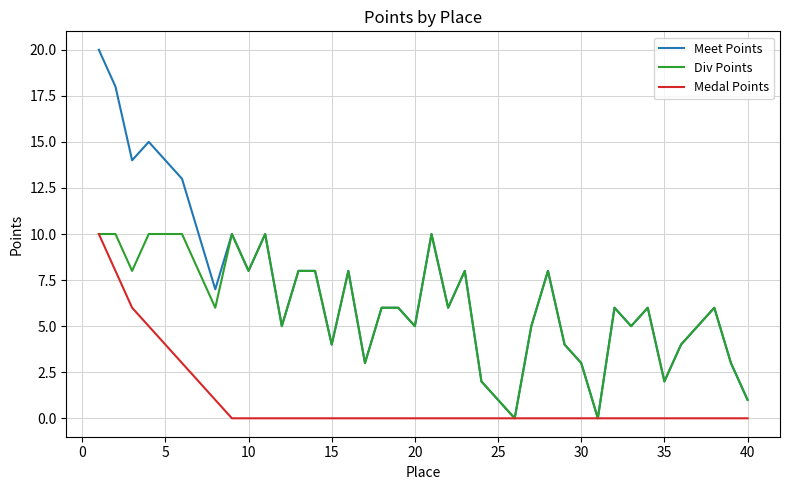

What is the maximum value for Div Points?

10